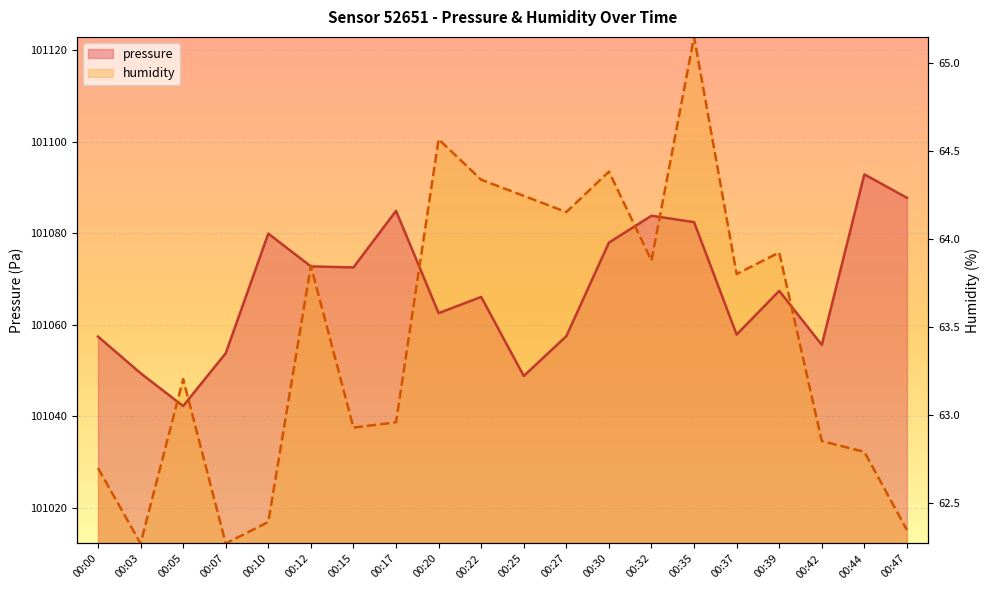

How many data points in humidity are above 101071?

10